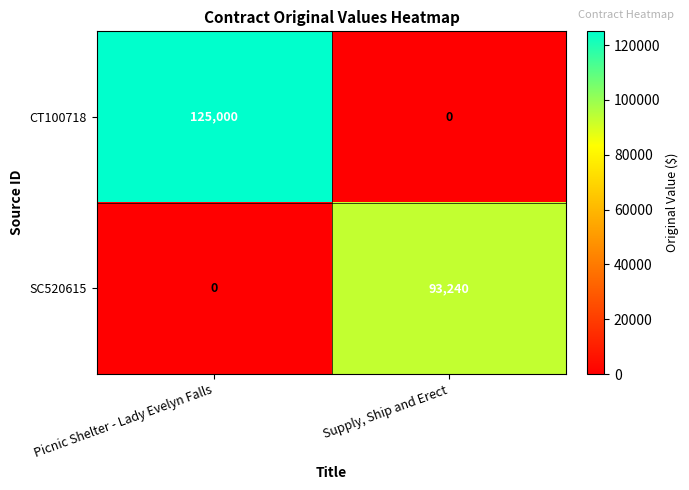

What is the sum of the SC520615 values at Picnic Shelter - Lady Evelyn Falls and Supply, Ship and Erect?

93240